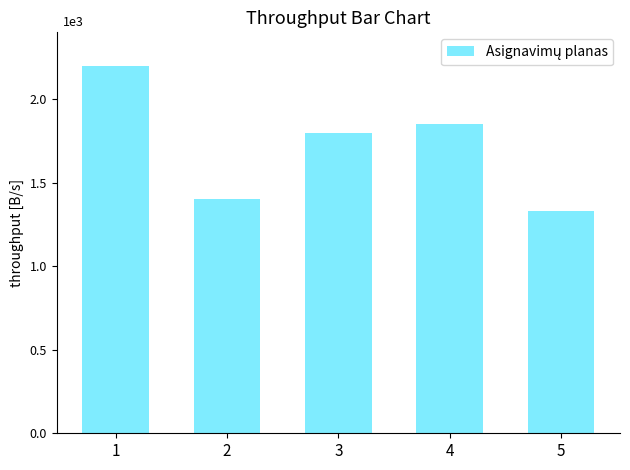

Are the bars horizontal?

No